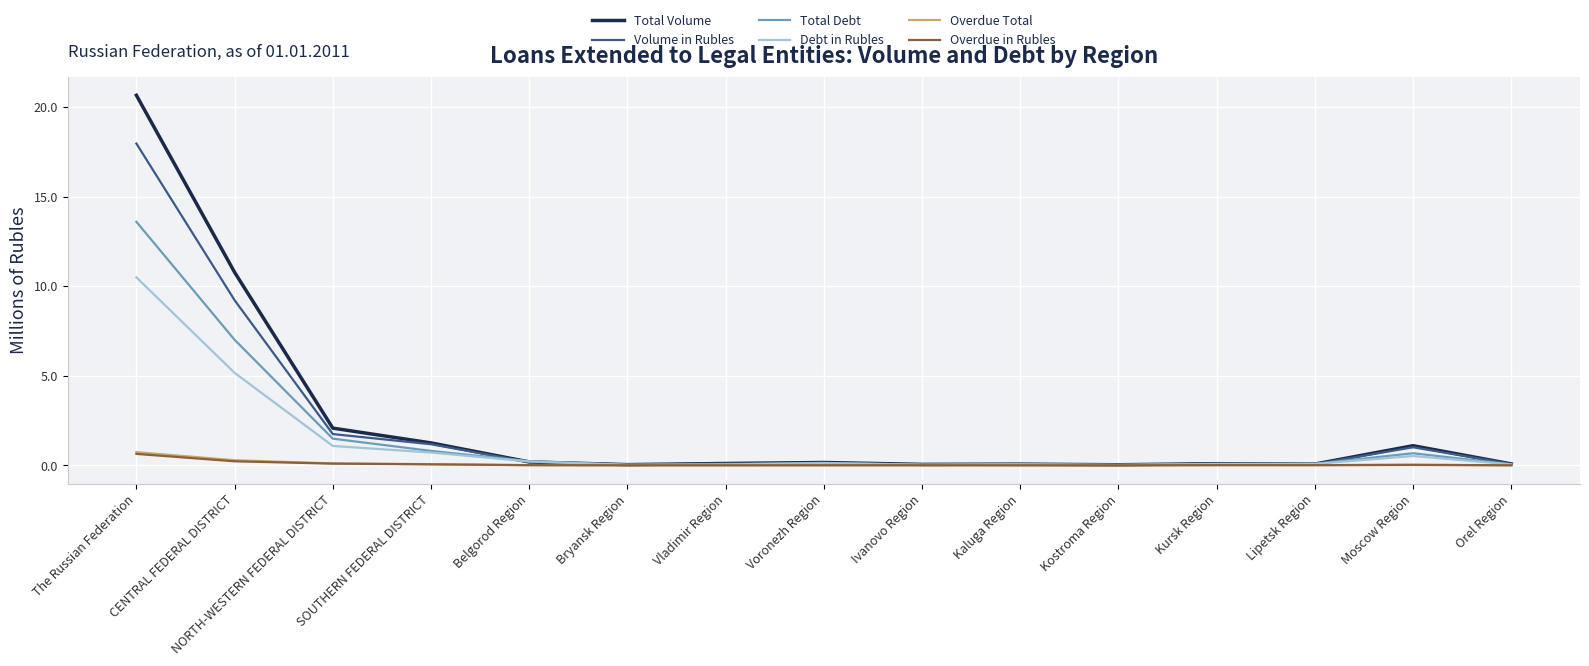

True or false: Overdue Total has a value of 0.0 at Moscow Region.

True